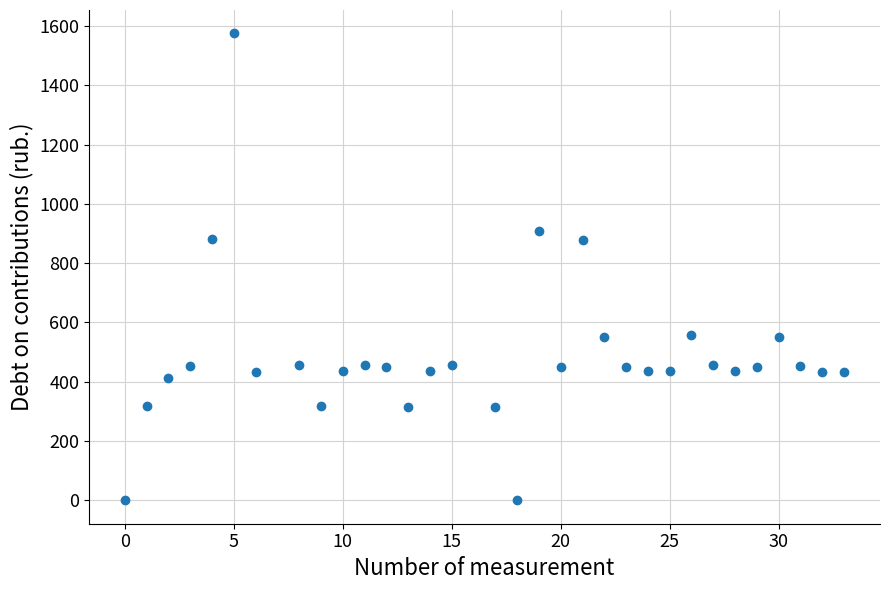

What is the range of Y values (max minus min)?

1574.9